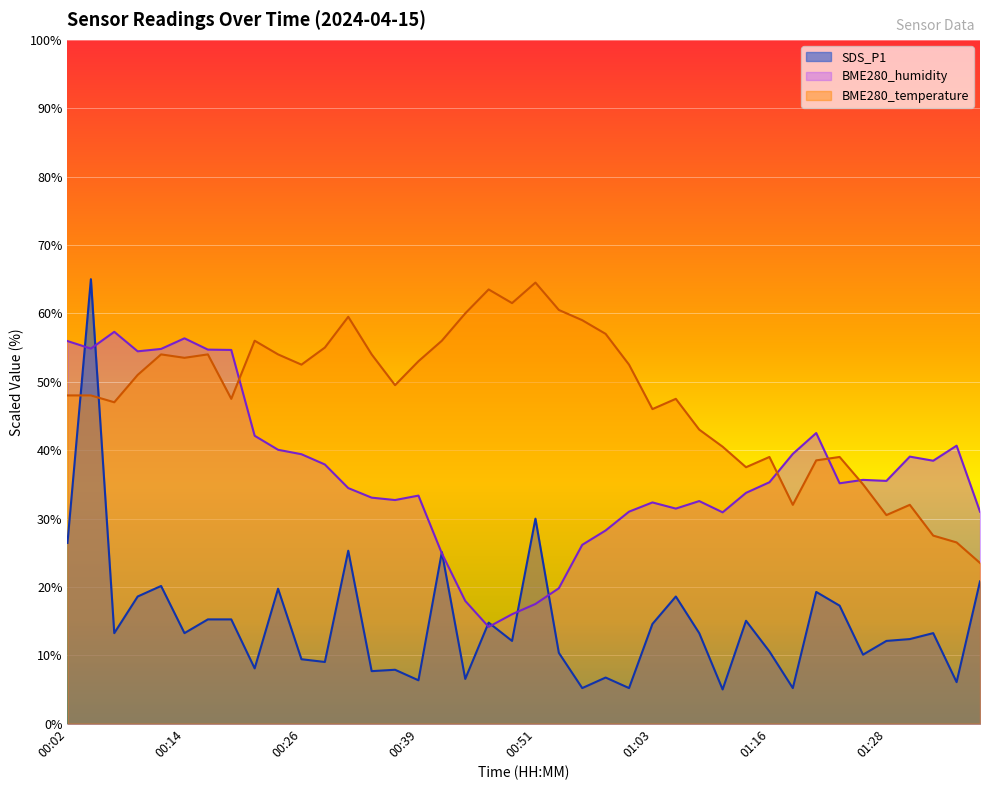

The BME280_temperature series shows 43.0 at 01:08. True or false?

True